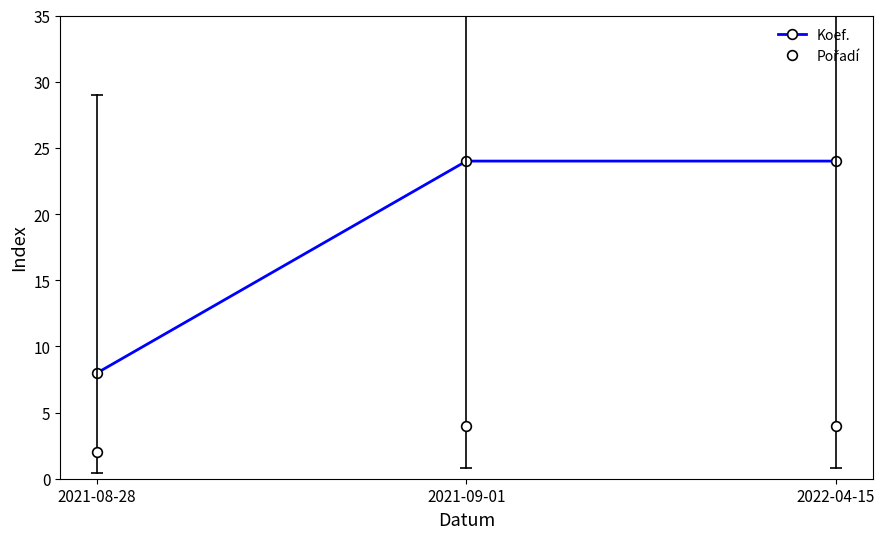

True or false: Koef. has a value of 24 at 2021-09-01.

True